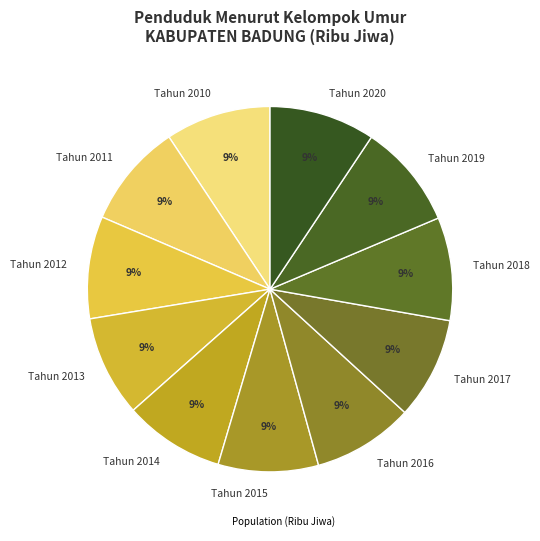

The Tahun 2019 slice represents 21% of the pie. True or false?

False